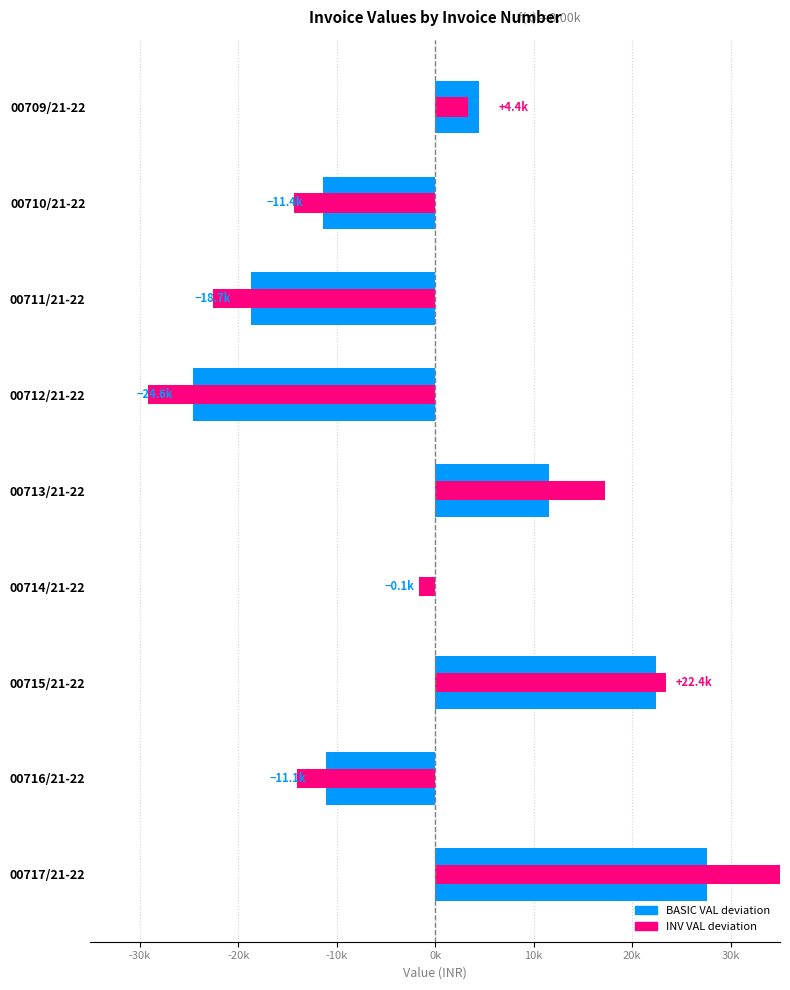

The INV VAL series shows 37760.1 at 00717/21-22. True or false?

True